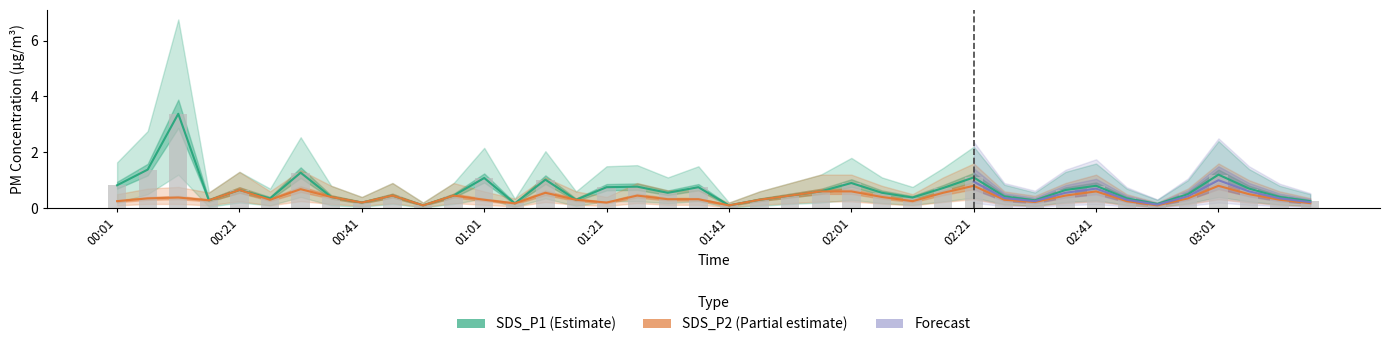

What position from the right is 02:26?

11